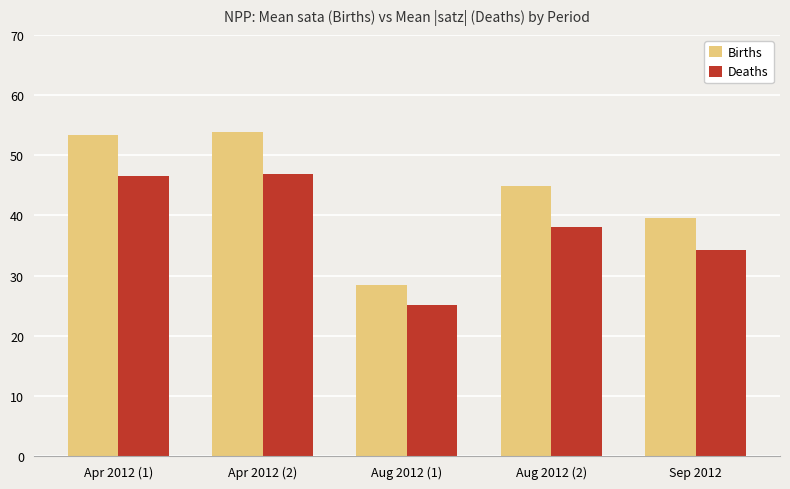

At which label is Deaths closest to 36?

Sep 2012